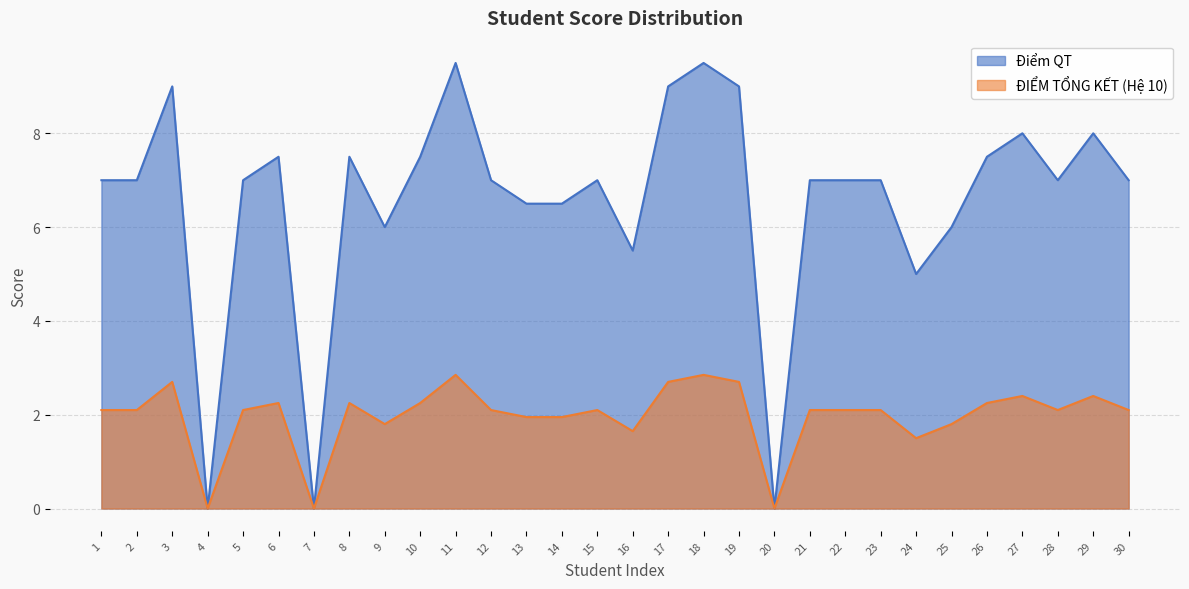

Which series has the widest spread of values?

Điểm QT